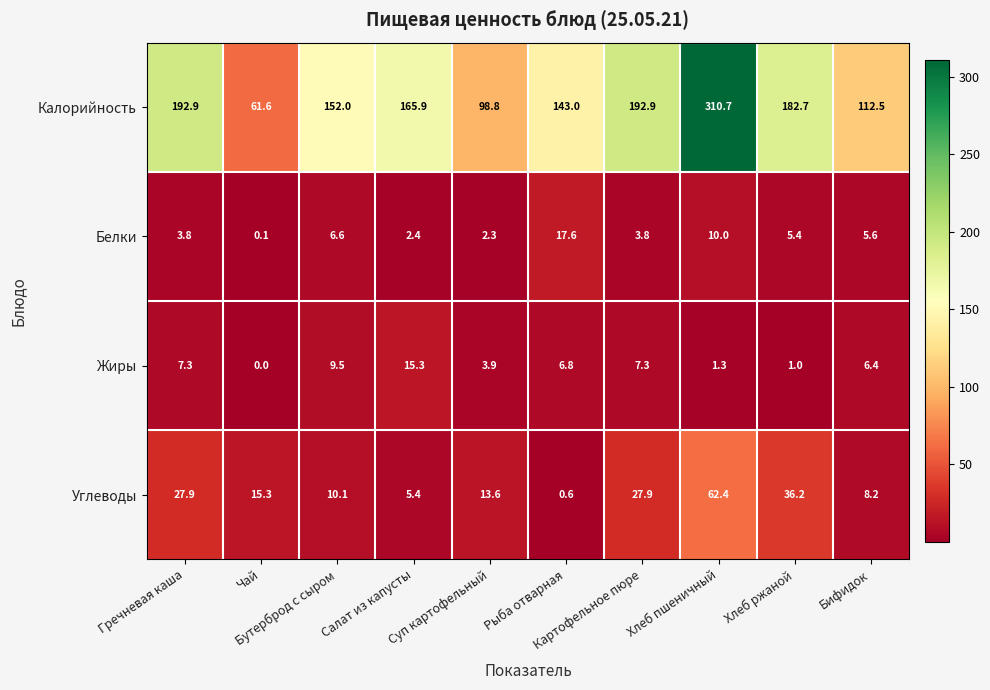

Which series has the largest total across all categories?

Калорийность